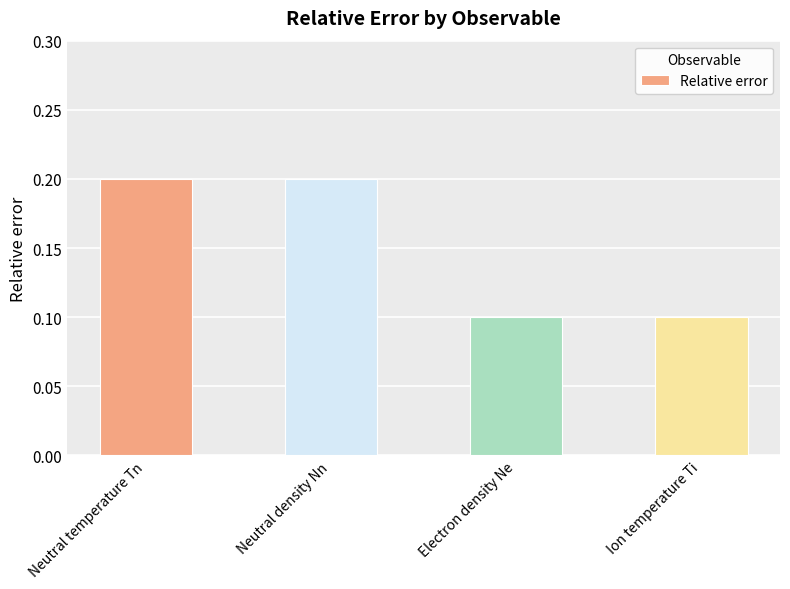

What is the approximate value at Neutral density Nn?

0.2